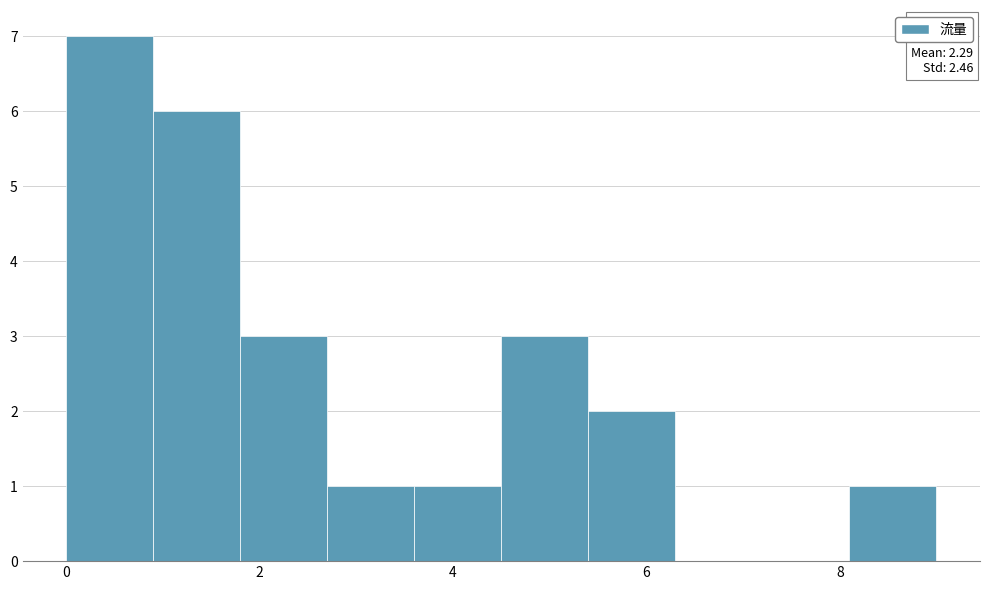

Which range on the x-axis has the tallest bar?

0.0 to 0.9